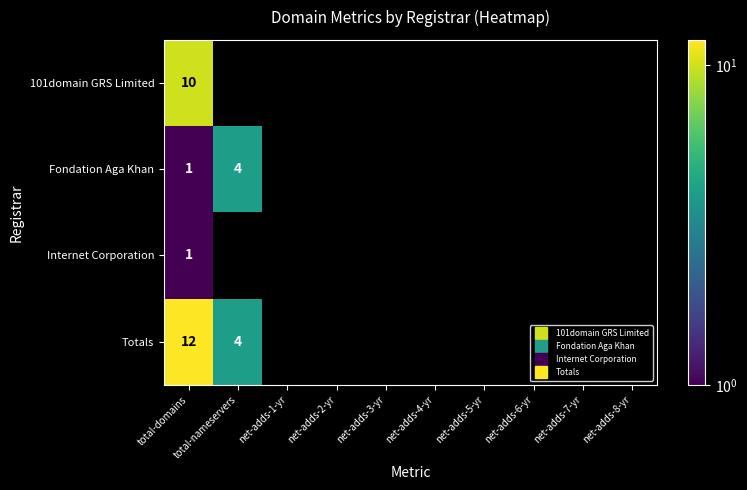

How many categories are shown in the chart?

10